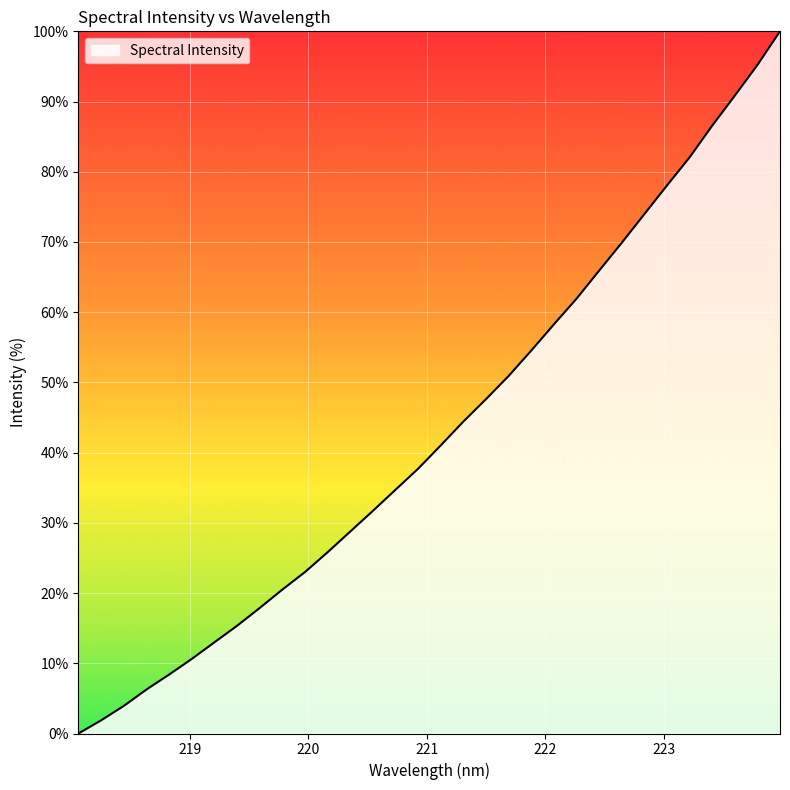

What is the difference between the maximum and minimum values?

100.0